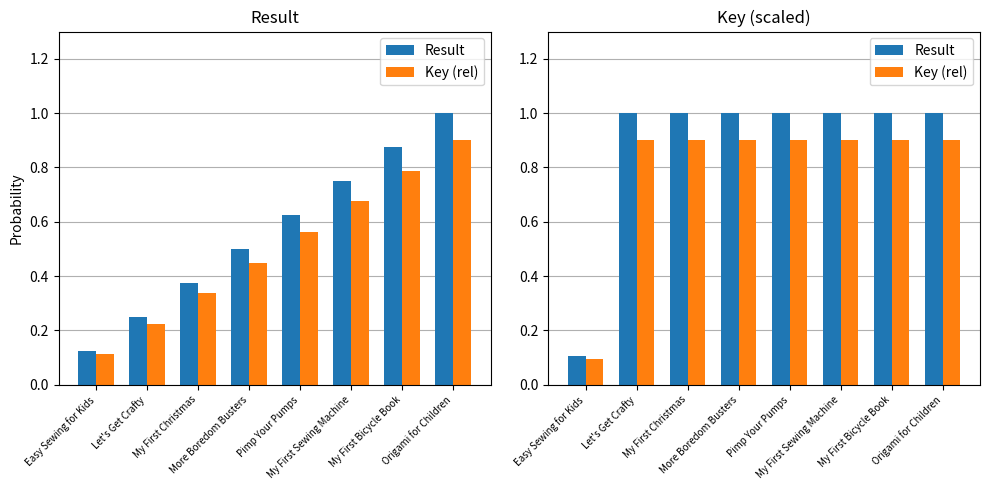

True or false: Key (rel) has a value of 0.3 at My First Christmas.

False